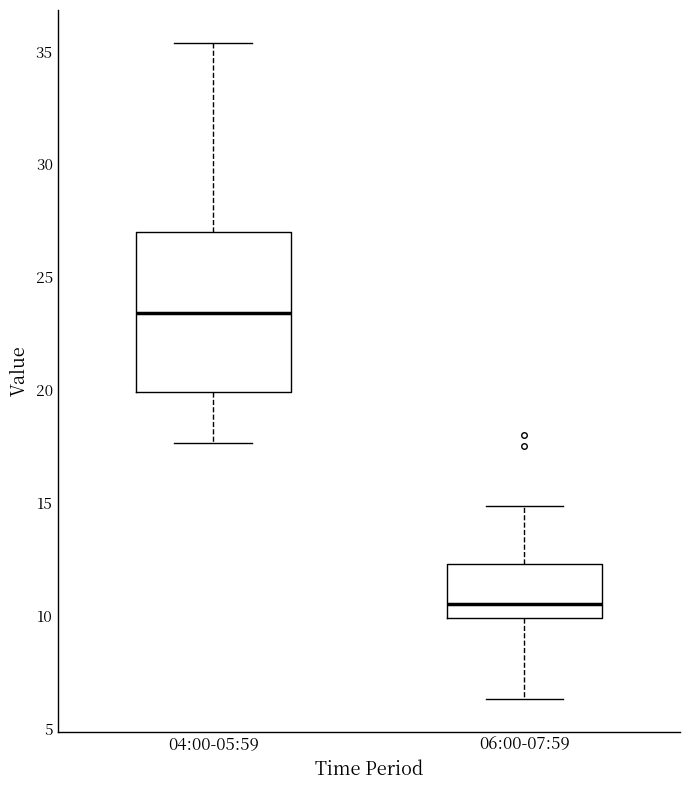

Where is the lower edge of the box for 04:00-05:59 on the y-axis? The values are not printed on the chart, so give them approximately, as read against the axis.

20.0